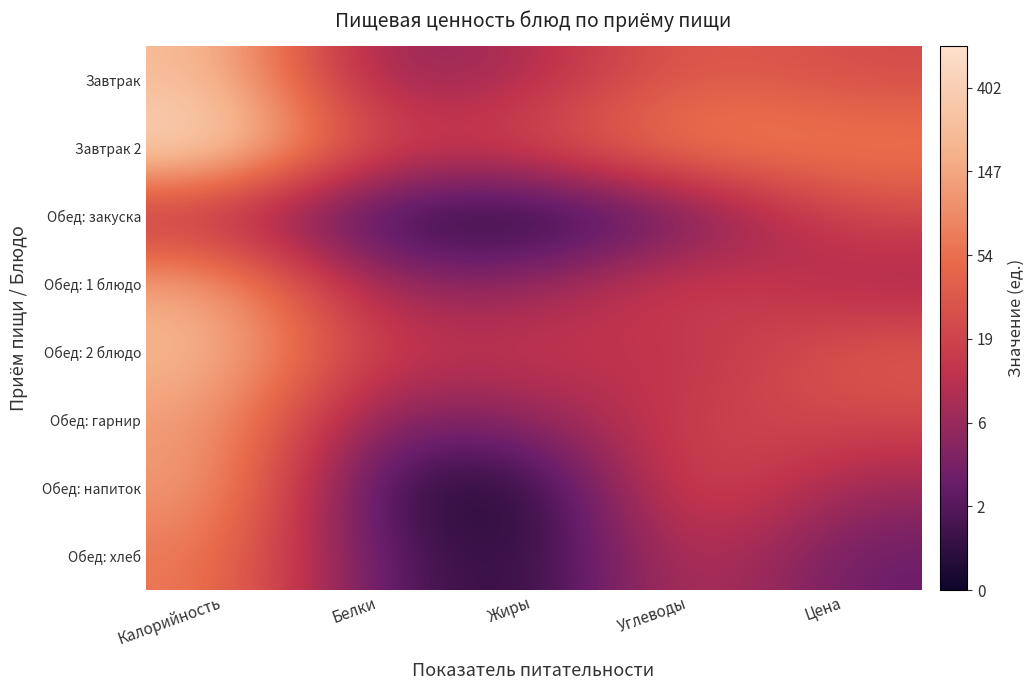

Reading left to right, what are all the values shown in this chart?

Завтрак: Калорийность=5.5	Белки=1.7	Жиры=2.3	Углеводы=3.7	Цена=3.2
Завтрак 2: Калорийность=6.5	Белки=2.9	Жиры=3.2	Углеводы=4.6	Цена=4.3
Обед: закуска: Калорийность=2.4	Белки=0.4	Жиры=0.0	Углеводы=1.1	Цена=3.1
Обед: 1 блюдо: Калорийность=5.1	Белки=1.8	Жиры=1.9	Углеводы=3.2	Цена=2.1
Обед: 2 блюдо: Калорийность=5.5	Белки=2.6	Жиры=2.8	Углеводы=2.4	Цена=3.6
Обед: гарнир: Калорийность=4.9	Белки=1.4	Жиры=1.8	Углеводы=3.0	Цена=3.2
Обед: напиток: Калорийность=4.9	Белки=0.5	Жиры=0.1	Углеводы=3.5	Цена=2.0
Обед: хлеб: Калорийность=4.2	Белки=1.0	Жиры=0.3	Углеводы=2.8	Цена=1.3